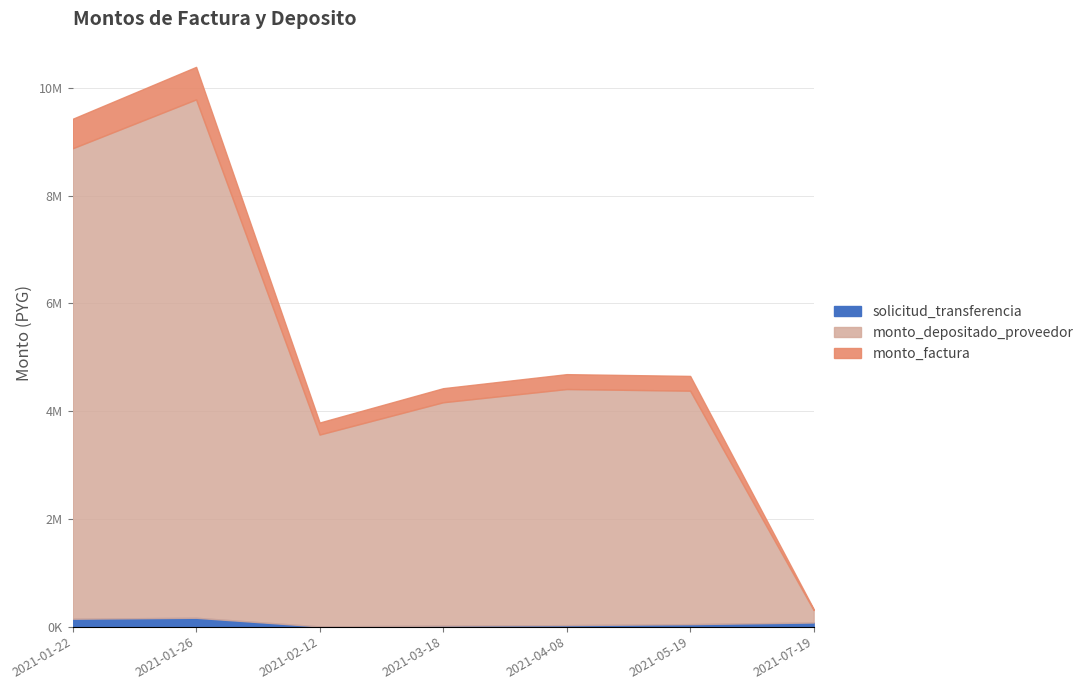

Where does the monto_depositado_proveedor series first go above 4380185?

2021-01-22